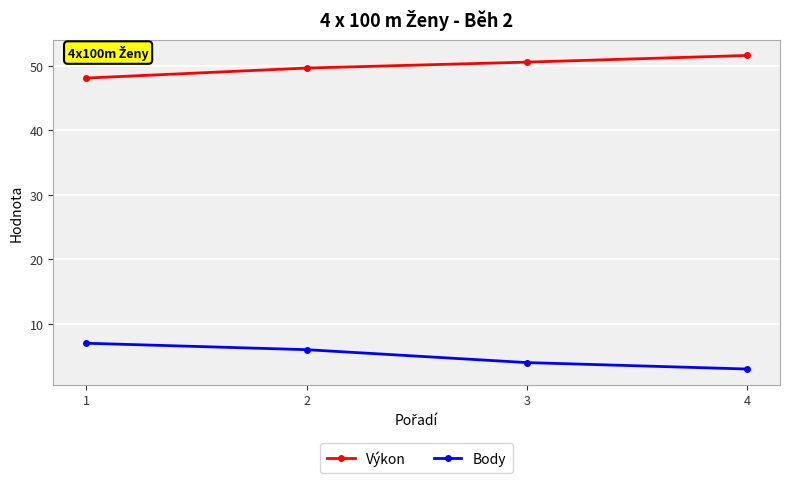

What is the spread (max minus min) of values at 2?

43.7